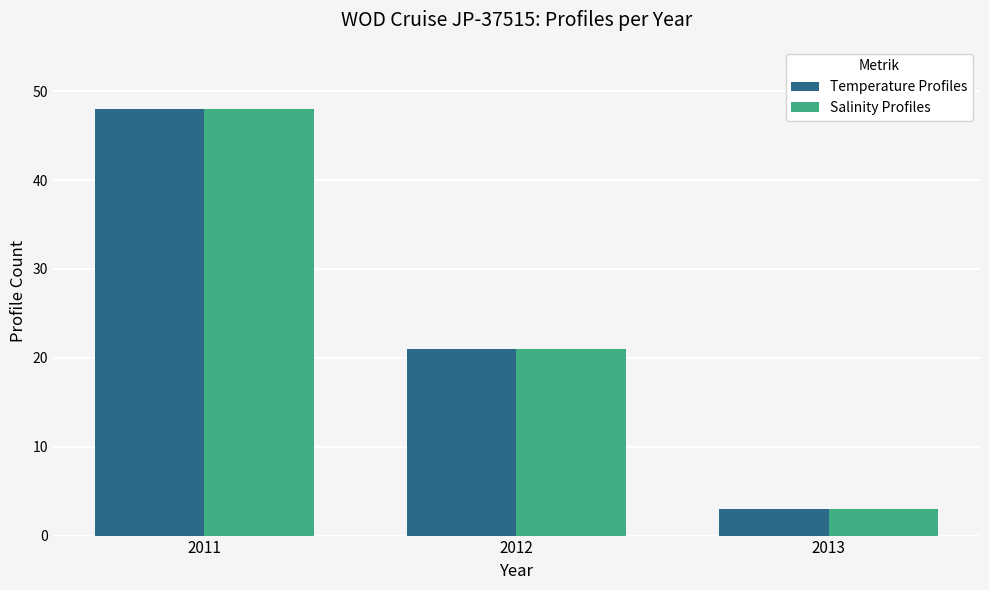

What is the difference between the Temperature Profiles values at 2013 and 2011?

45